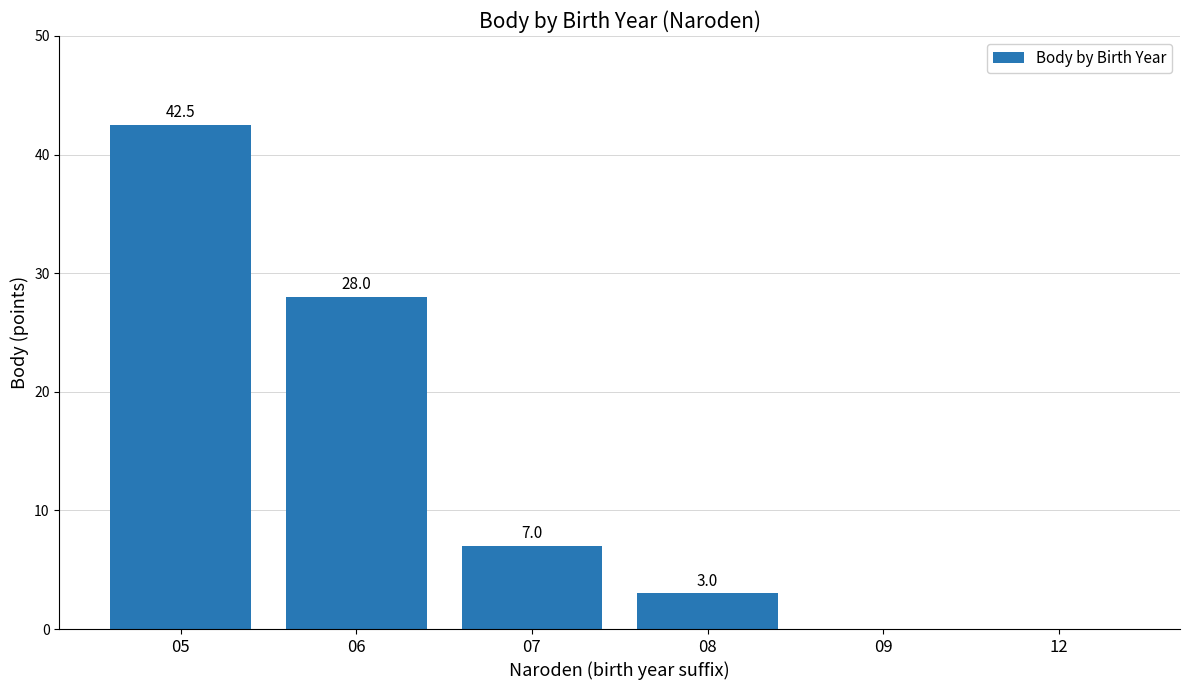

Count the number of categories in the chart.

6